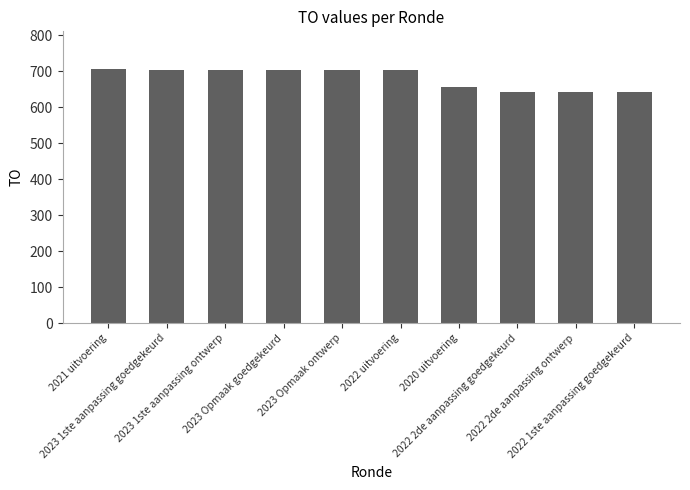

What is the greatest value displayed?

705